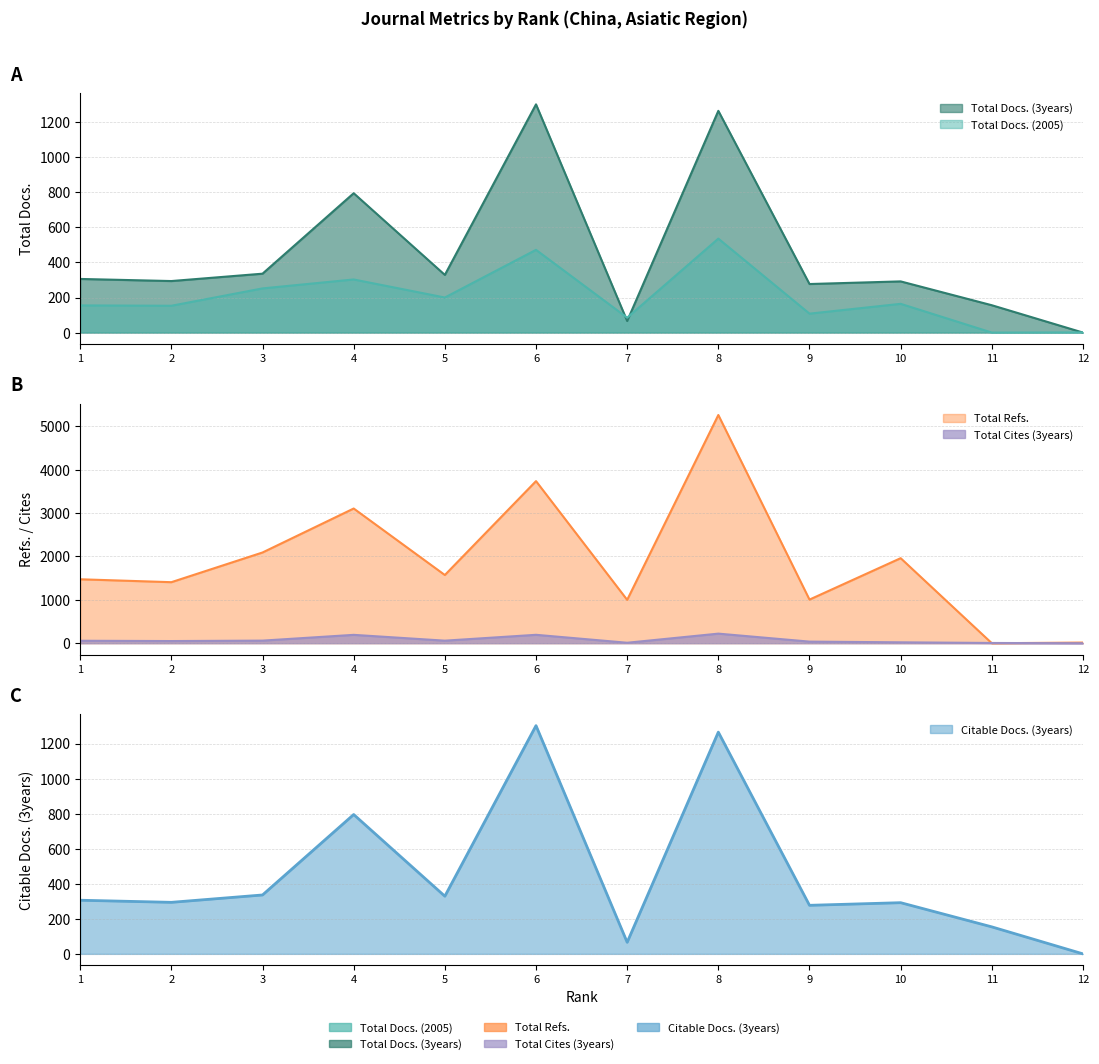

What are all the series names shown in the legend?

Total Docs. (2005), Total Docs. (3years), Total Refs., Total Cites (3years), Citable Docs. (3years)